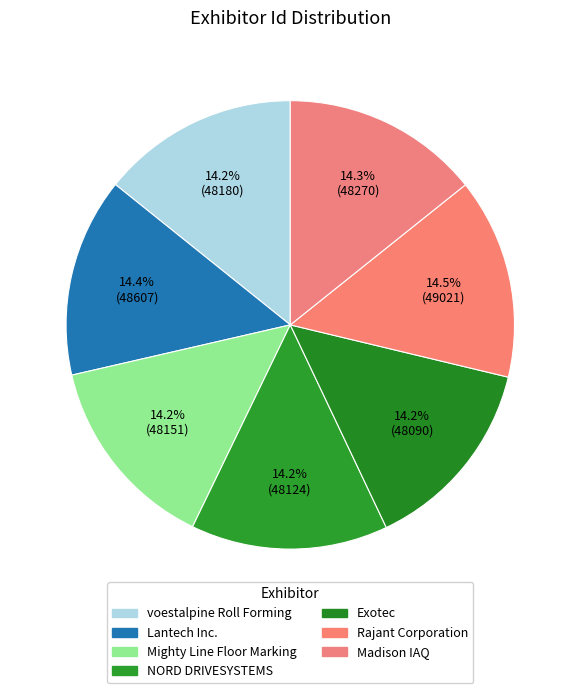

Approximately how many times larger is the value at Mighty Line Floor Marking compared to Lantech Inc.?

1.0